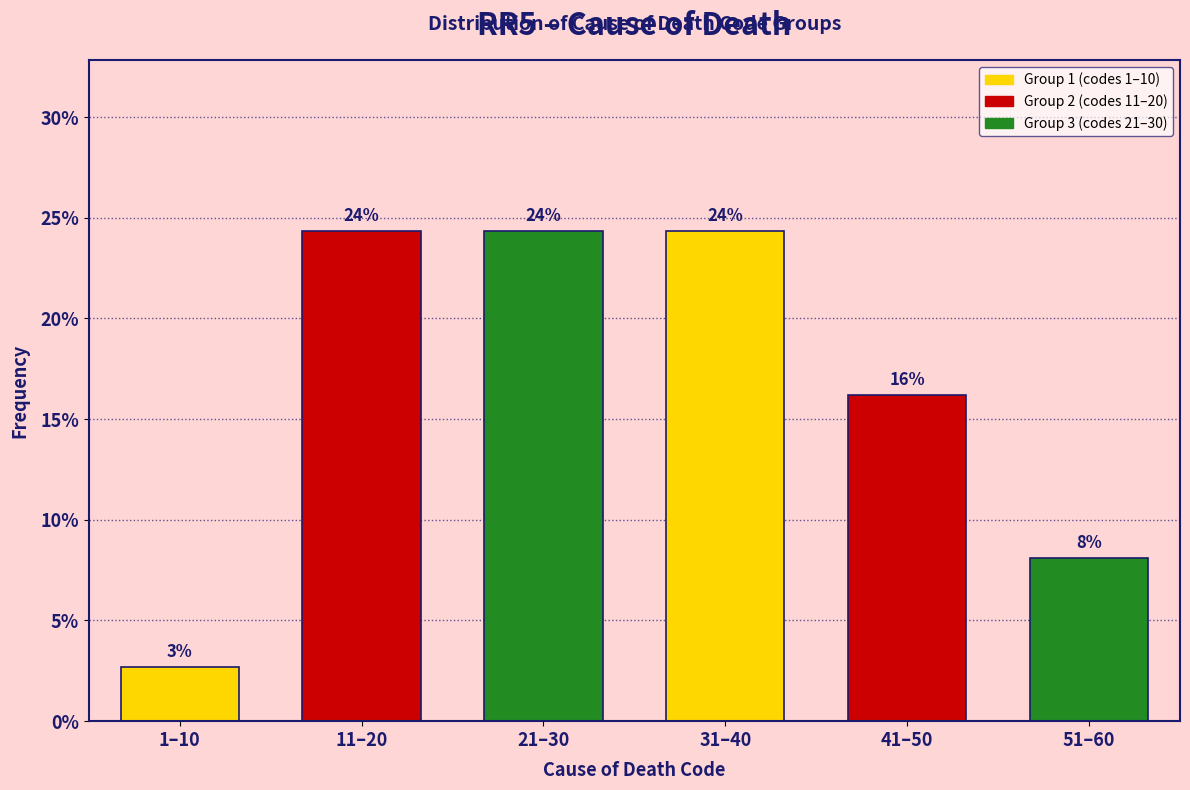

Does the chart contain any negative values?

No